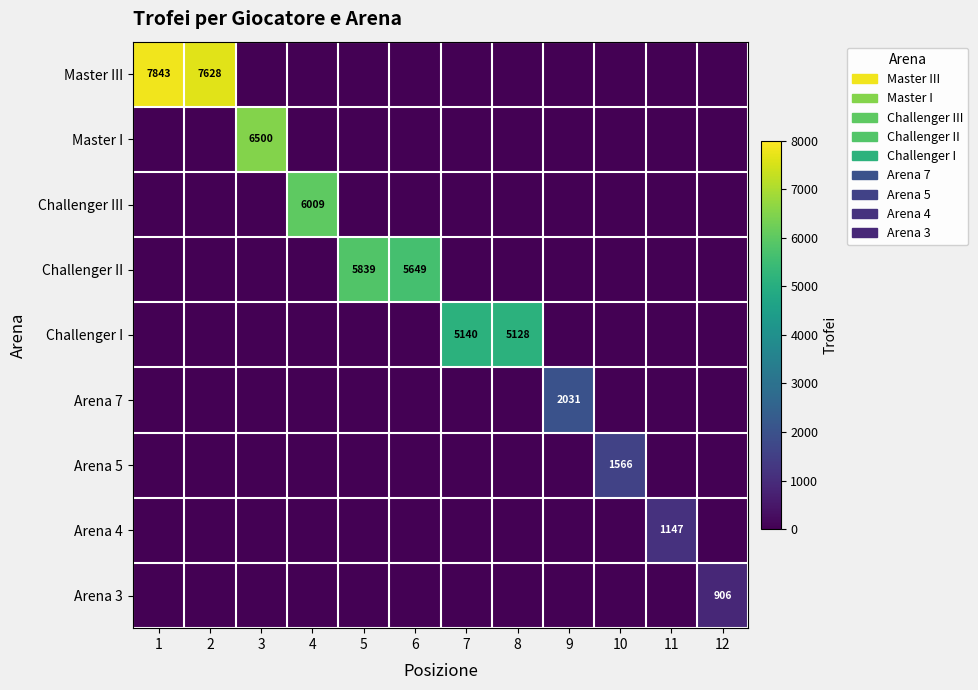

The value of Challenger I at 8 is 1125. True or false?

False